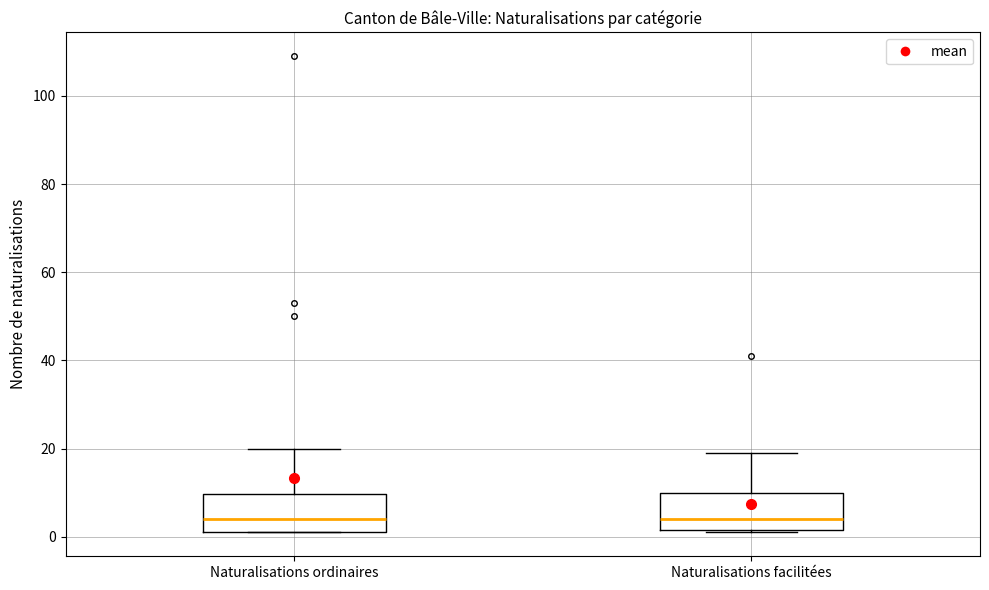

Reading left to right, transcribe this box plot: for each box, give where its median line is, the range the box spans, and where its two whiskers end, as read against the y-axis. The values are not printed on the chart, so give them approximately, as read against the axis.

Naturalisations ordinaires: median 4, box 2 to 10, whiskers 2 to 20
Naturalisations facilitées: median 4, box 2 to 10, whiskers 2 to 20